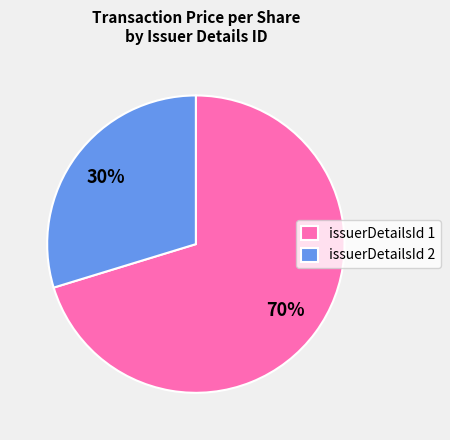

Count the number of slices in the pie.

2